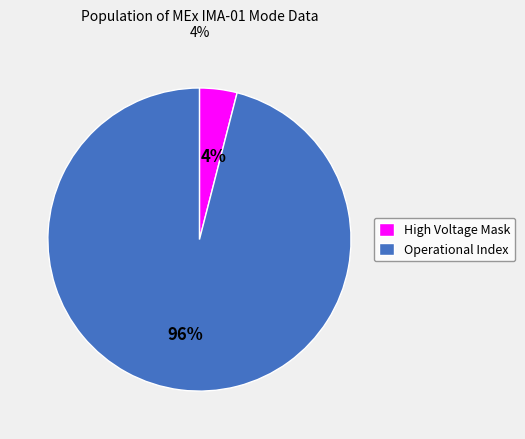

Is the sum of Operational Index and High Voltage Mask greater than half?

Yes